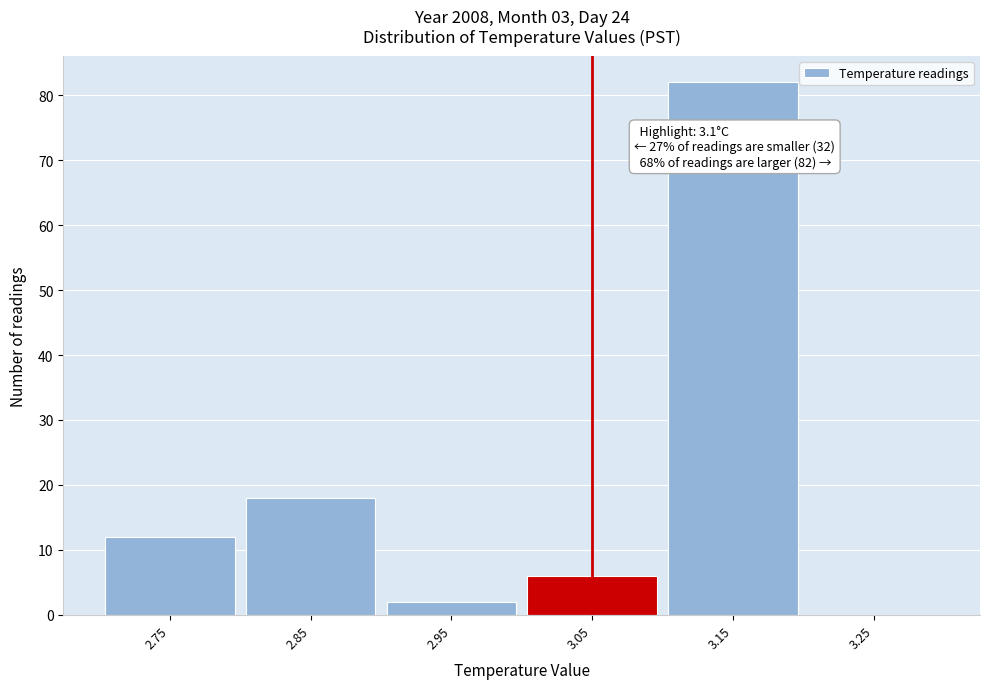

Reading right to left, extract all data points from this chart.

3.25=0	3.15=82	3.05=6	2.95=2	2.85=18	2.75=12